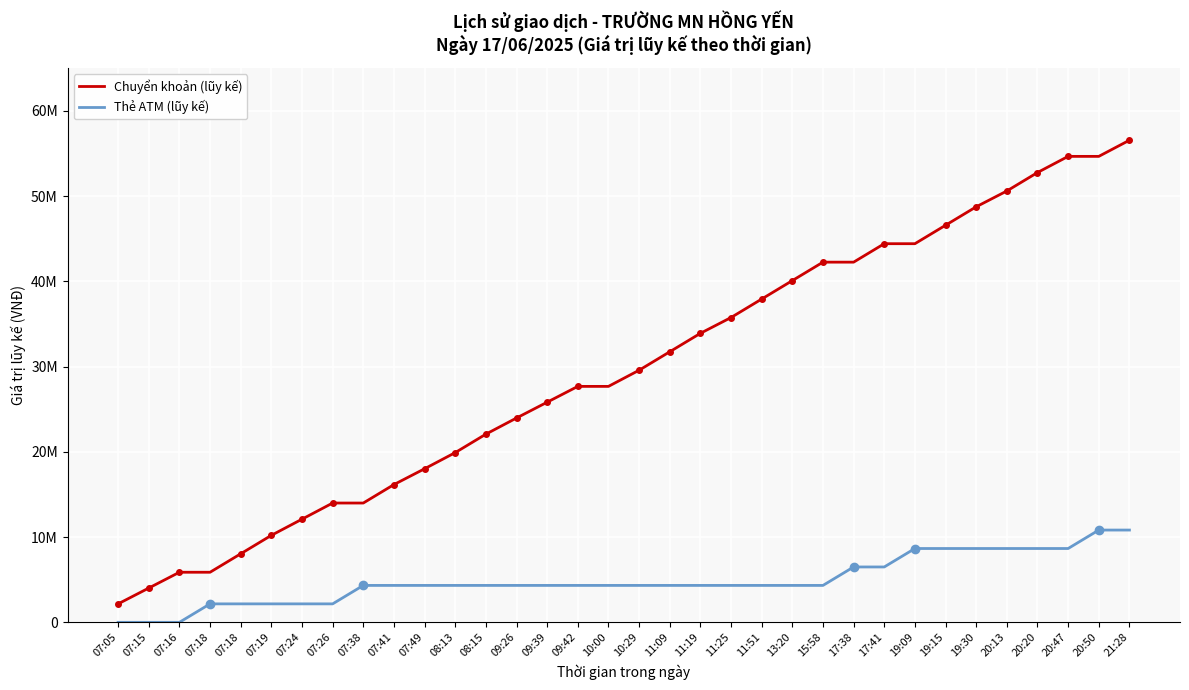

Is this an area chart (filled region under the line)?

No